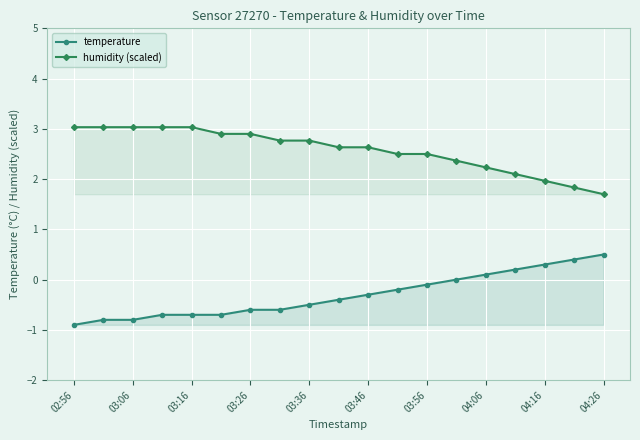

At which label does humidity (scaled) reach its minimum?

04:26